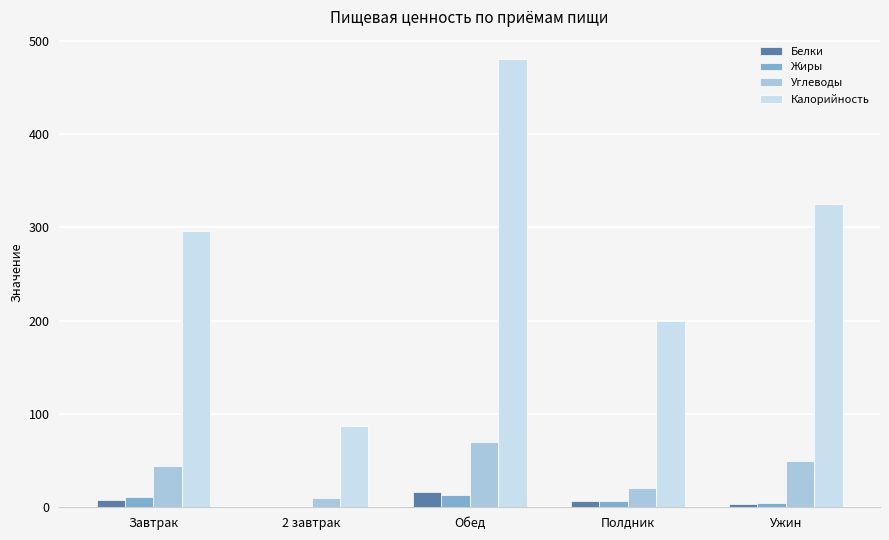

What is the sum of all Жиры values?

35.8